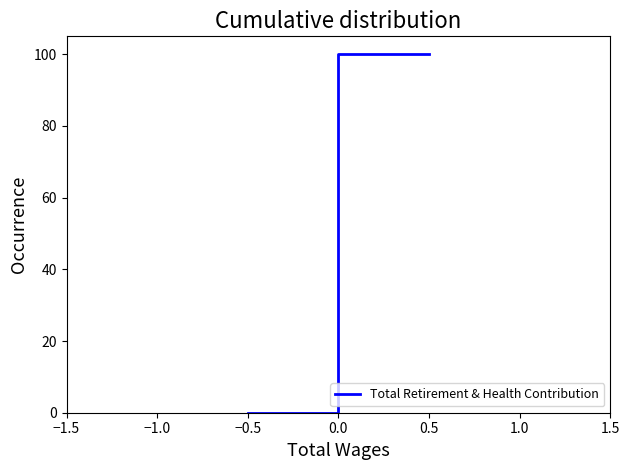

Which label corresponds to the smallest value in the chart?

−1.5